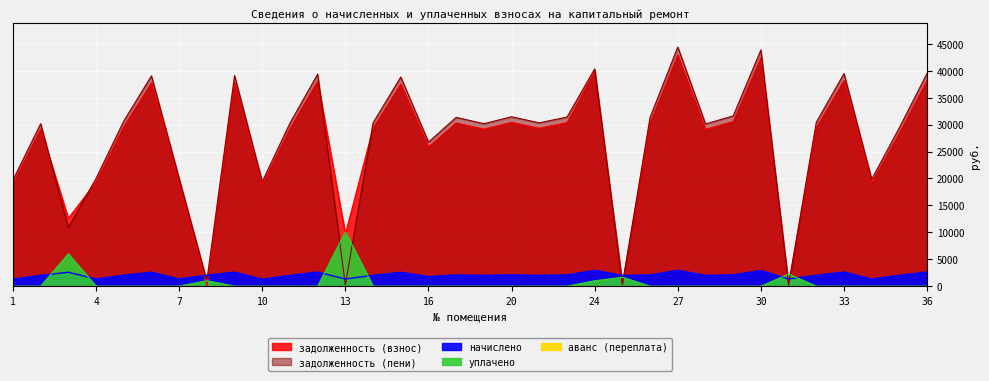

True or false: задолженность (взнос) has more than 0 points higher than both neighbors.

True